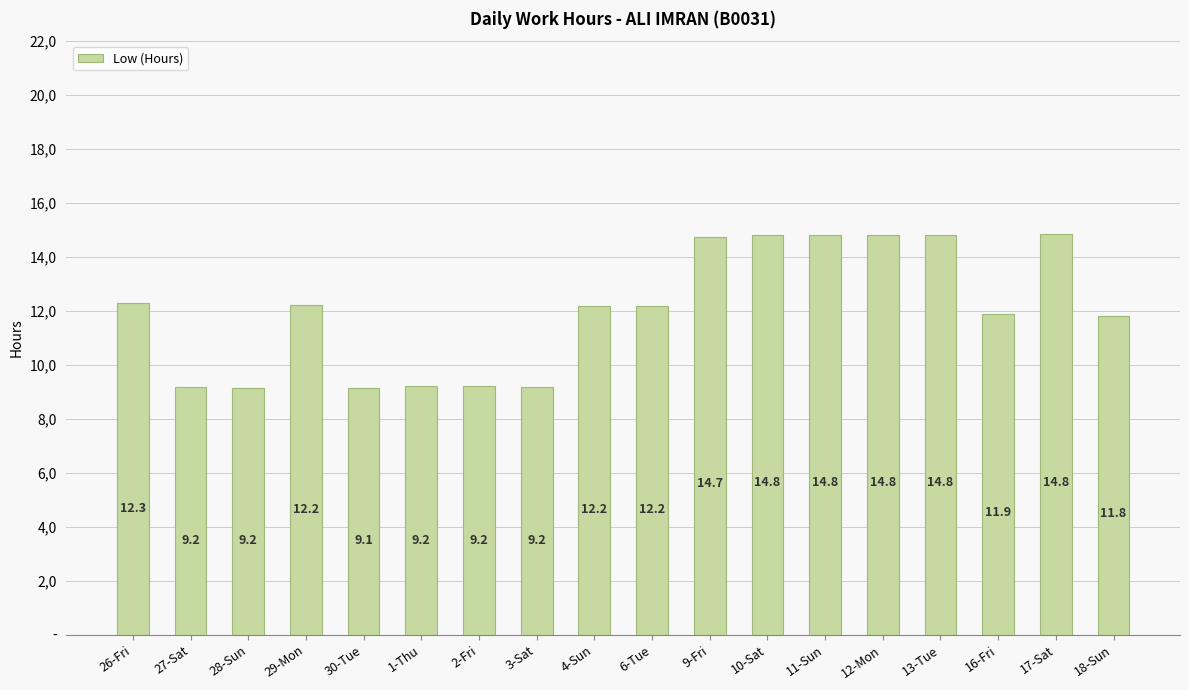

Which label corresponds to the smallest value in the chart?

30-Tue